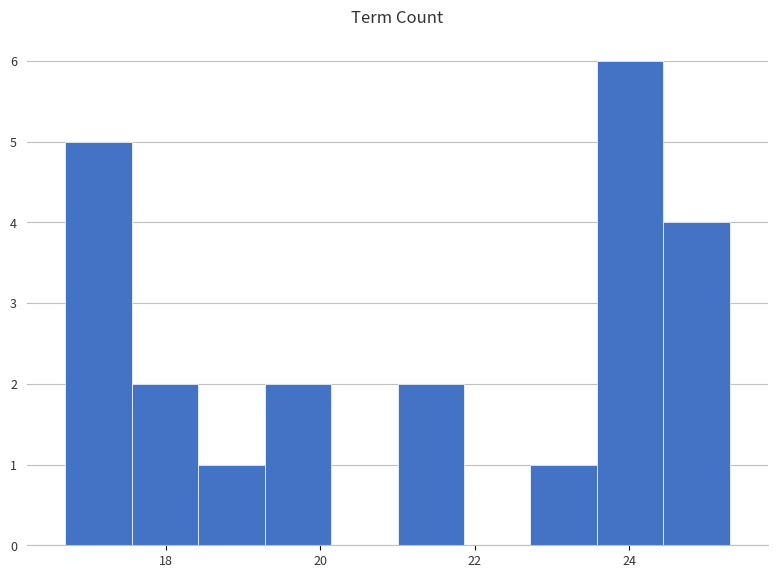

Reading left to right, list every bar in this chart as the range it spans on the x-axis followed by its height. Neither the bar edges nor the heights are printed on the chart, so give them approximately, as read against the axes.

16.70 to 17.56: 5
17.56 to 18.42: 2
18.42 to 19.28: 1
19.28 to 20.14: 2
20.14 to 21.00: 0
21.00 to 21.86: 2
21.86 to 22.72: 0
22.72 to 23.58: 1
23.58 to 24.44: 6
24.44 to 25.30: 4